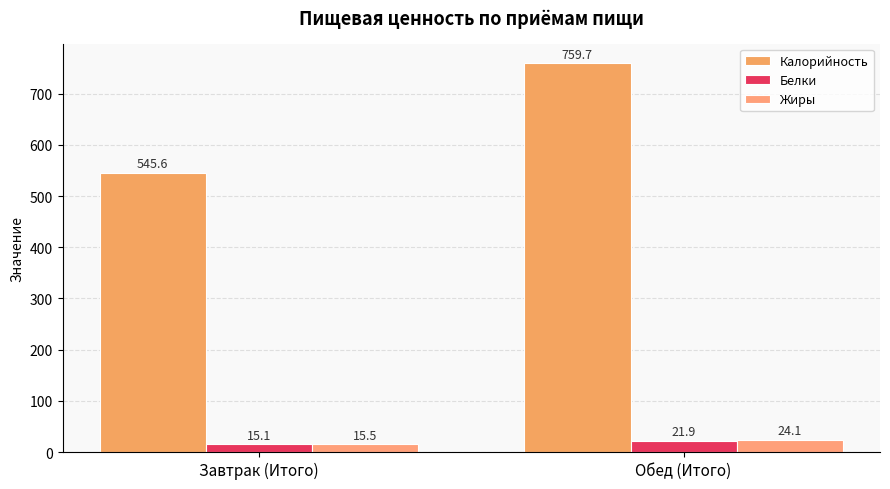

What is the total value across all series at Обед (Итого)?

805.7